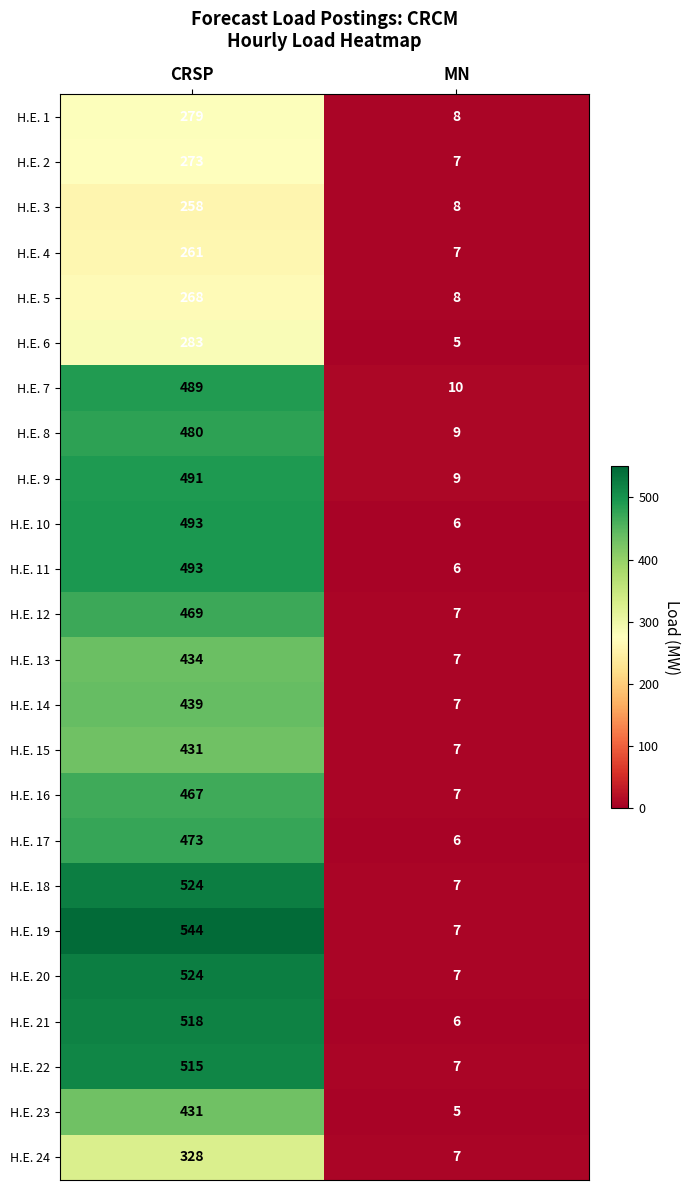

At which category does the chart reach its peak across all series?

CRSP